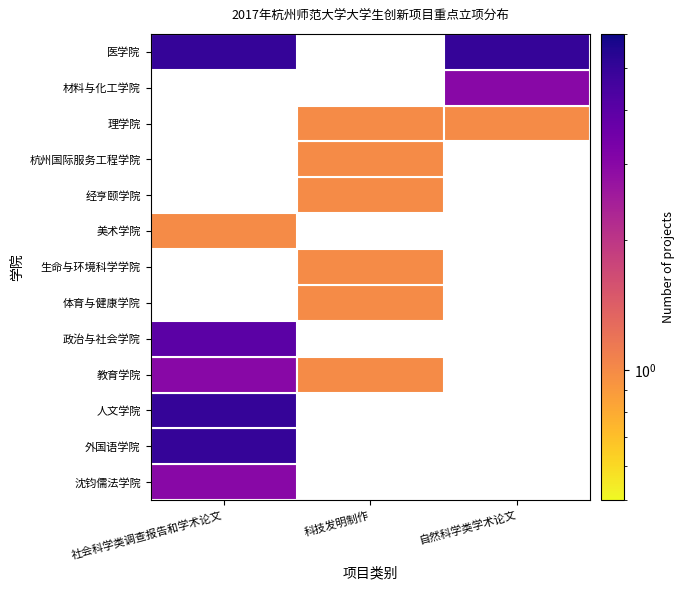

What is the total value across all series at 材料与化工学院?

3